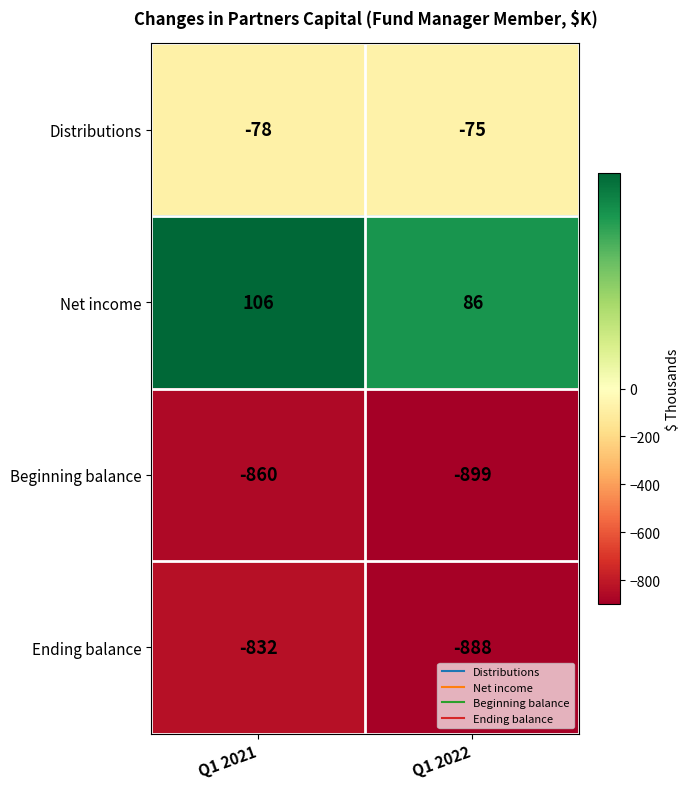

What is the difference between the maximum and minimum values in the Beginning balance series?

39